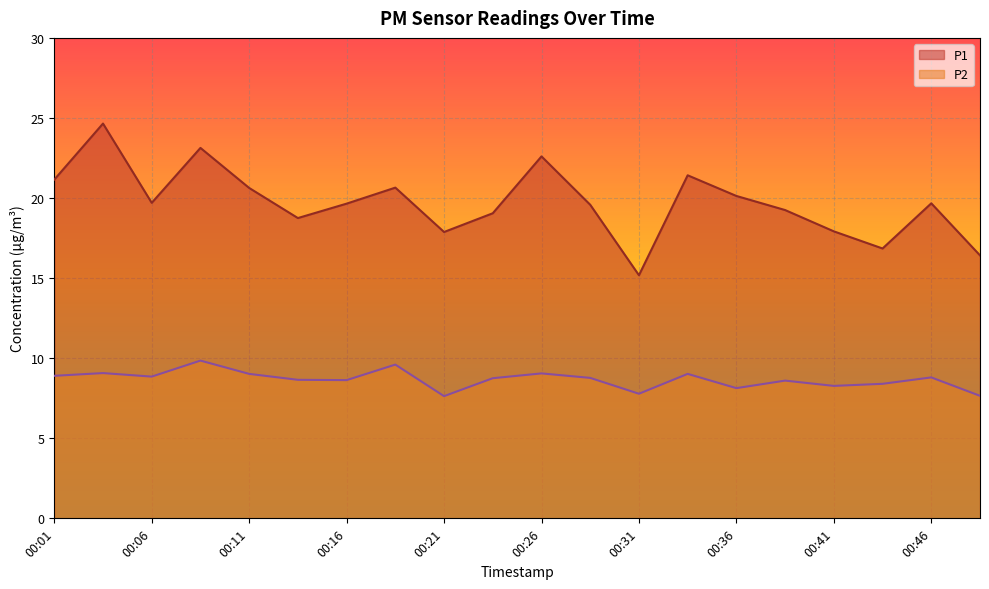

What is the average value of the P2 series?

8.7